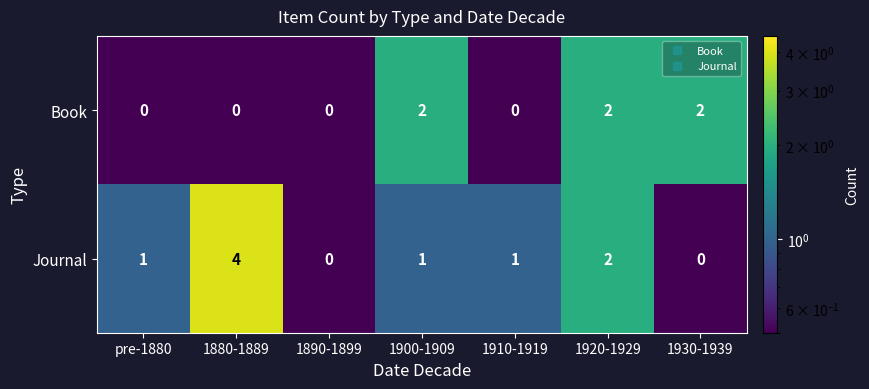

Rank the series by their maximum value, from highest to lowest.

Journal, Book